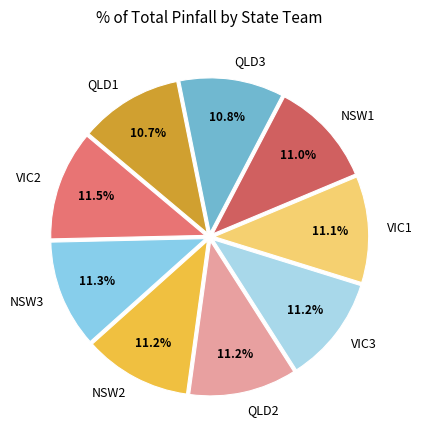

Is there any slice that represents more than half of the pie?

No